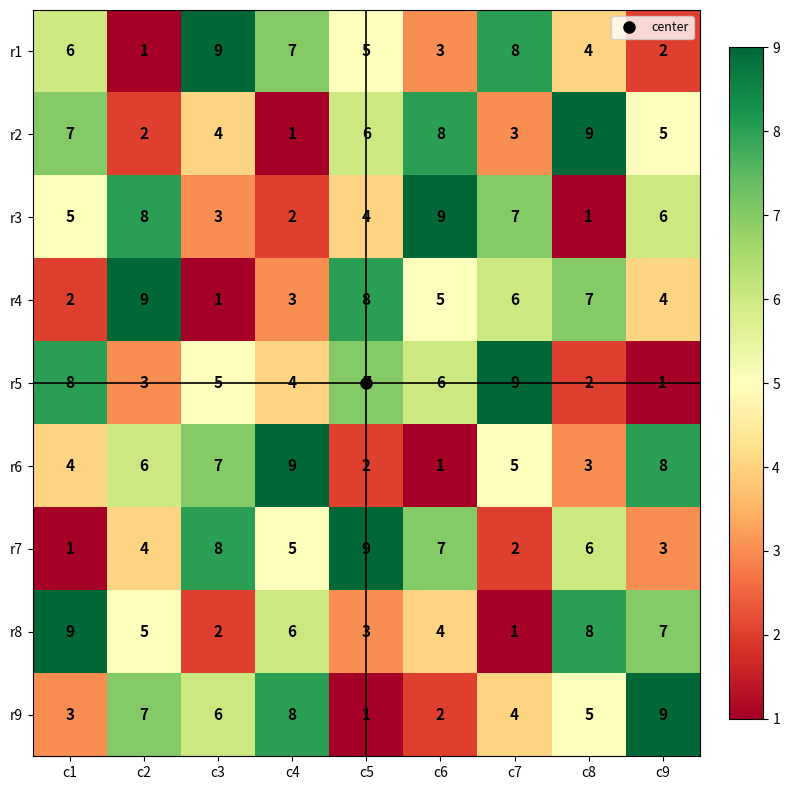

The value of r7 at c5 is 2. True or false?

False